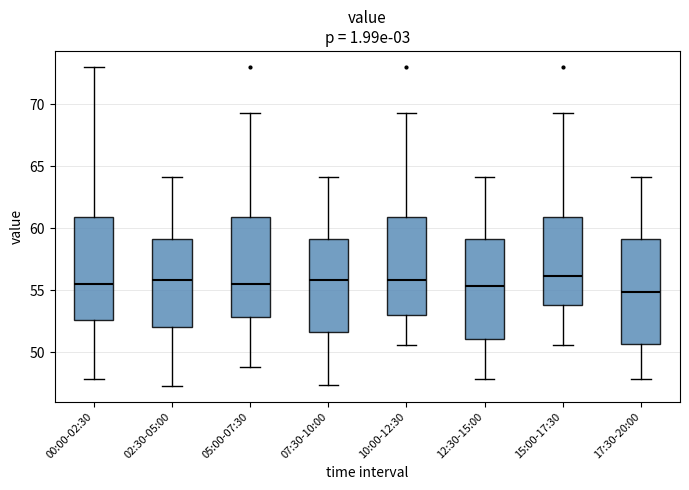

Reading left to right, read every box against the y-axis: the position of its median line, the range the box covers, and the ends of its whiskers. The values are not printed on the chart, so give them approximately, as read against the axis.

00:00-02:30: median 55.5, box 52.5 to 61.0, whiskers 48.0 to 73.0
02:30-05:00: median 56.0, box 52.0 to 59.0, whiskers 47.5 to 64.0
05:00-07:30: median 55.5, box 53.0 to 61.0, whiskers 49.0 to 69.5
07:30-10:00: median 56.0, box 51.5 to 59.0, whiskers 47.5 to 64.0
10:00-12:30: median 56.0, box 53.0 to 61.0, whiskers 50.5 to 69.5
12:30-15:00: median 55.5, box 51.0 to 59.0, whiskers 48.0 to 64.0
15:00-17:30: median 56.0, box 54.0 to 61.0, whiskers 50.5 to 69.5
17:30-20:00: median 55.0, box 50.5 to 59.0, whiskers 48.0 to 64.0